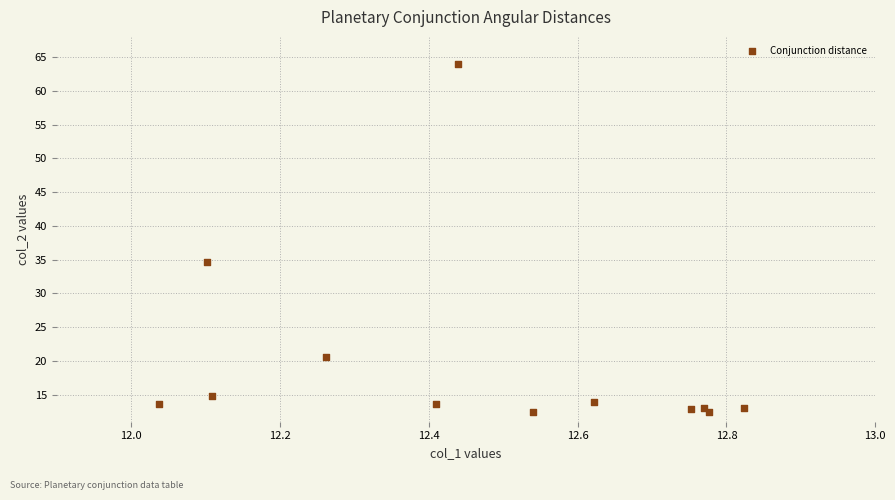

What Y value in the scatter plot is closest to 38?

34.7